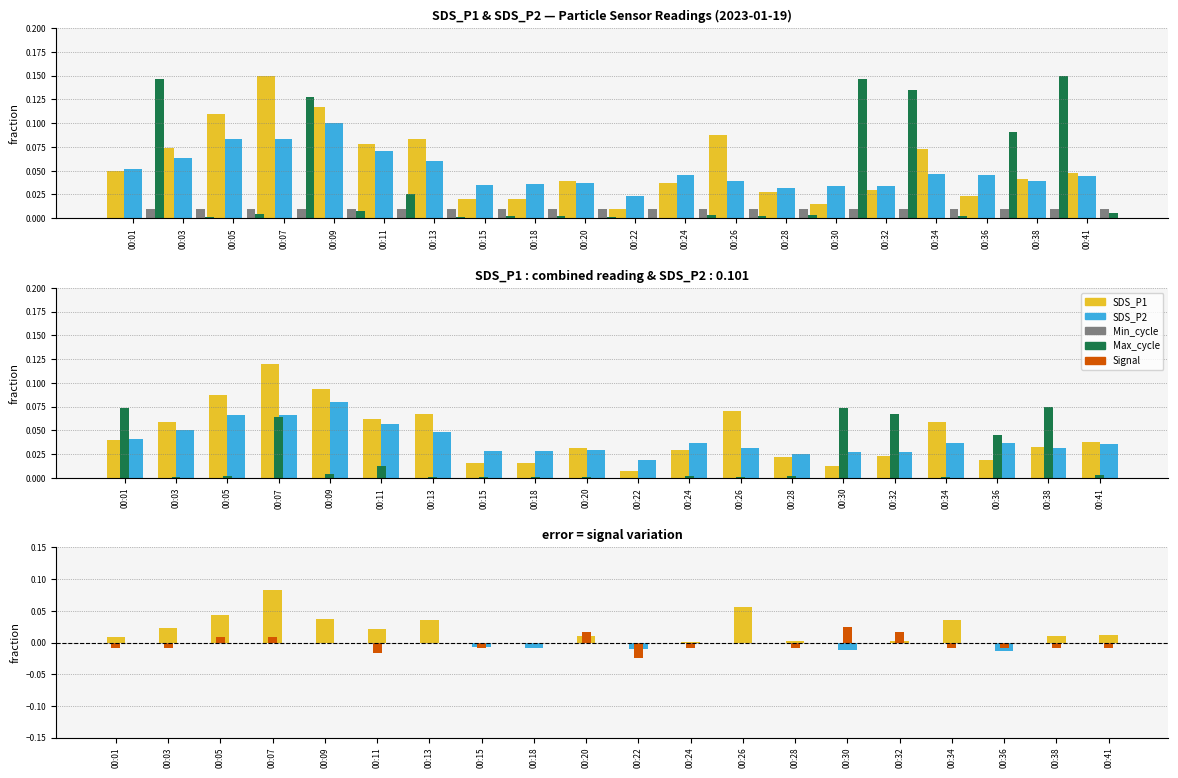

Reading left to right, list all the values displayed in this chart.

SDS_P1: 00:01=0.0	00:03=0.1	00:05=0.1	00:07=0.1	00:09=0.1	00:11=0.1	00:13=0.1	00:15=0.0	00:18=0.0	00:20=0.0	00:22=0.0	00:24=0.0	00:26=0.1	00:28=0.0	00:30=0.0	00:32=0.0	00:34=0.1	00:36=0.0	00:38=0.0	00:41=0.0
SDS_P2: 00:01=0.0	00:03=0.1	00:05=0.1	00:07=0.1	00:09=0.1	00:11=0.1	00:13=0.0	00:15=0.0	00:18=0.0	00:20=0.0	00:22=0.0	00:24=0.0	00:26=0.0	00:28=0.0	00:30=0.0	00:32=0.0	00:34=0.0	00:36=0.0	00:38=0.0	00:41=0.0
Min_cycle: 00:01=0.0	00:03=0.0	00:05=0.0	00:07=0.0	00:09=0.0	00:11=0.0	00:13=0.0	00:15=0.0	00:18=0.0	00:20=0.0	00:22=0.0	00:24=0.0	00:26=0.0	00:28=0.0	00:30=0.0	00:32=0.0	00:34=0.0	00:36=0.0	00:38=0.0	00:41=0.0
Max_cycle: 00:01=0.1	00:03=0.0	00:05=0.0	00:07=0.1	00:09=0.0	00:11=0.0	00:13=0.0	00:15=0.0	00:18=0.0	00:20=0.0	00:22=0.0	00:24=0.0	00:26=0.0	00:28=0.0	00:30=0.1	00:32=0.1	00:34=0.0	00:36=0.0	00:38=0.1	00:41=0.0
SDS_P1 - SDS_P2: 00:01=0.0	00:03=0.0	00:05=0.0	00:07=0.1	00:09=0.0	00:11=0.0	00:13=0.0	00:15=-0.0	00:18=-0.0	00:20=0.0	00:22=-0.0	00:24=0.0	00:26=0.1	00:28=0.0	00:30=-0.0	00:32=0.0	00:34=0.0	00:36=-0.0	00:38=0.0	00:41=0.0
Signal: 00:01=-0.0	00:03=-0.0	00:05=0.0	00:07=0.0	00:09=0.0	00:11=-0.0	00:13=0.0	00:15=-0.0	00:18=0.0	00:20=0.0	00:22=-0.0	00:24=-0.0	00:26=0.0	00:28=-0.0	00:30=0.0	00:32=0.0	00:34=-0.0	00:36=-0.0	00:38=-0.0	00:41=-0.0